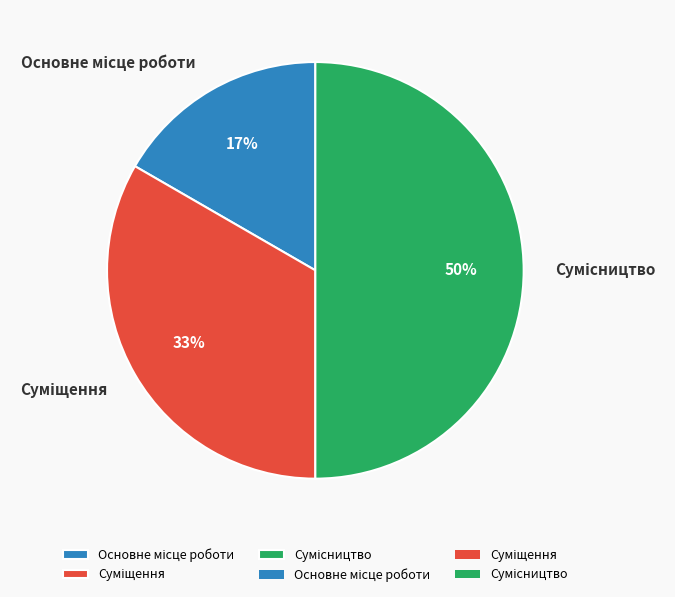

How many slices are in this pie chart?

3